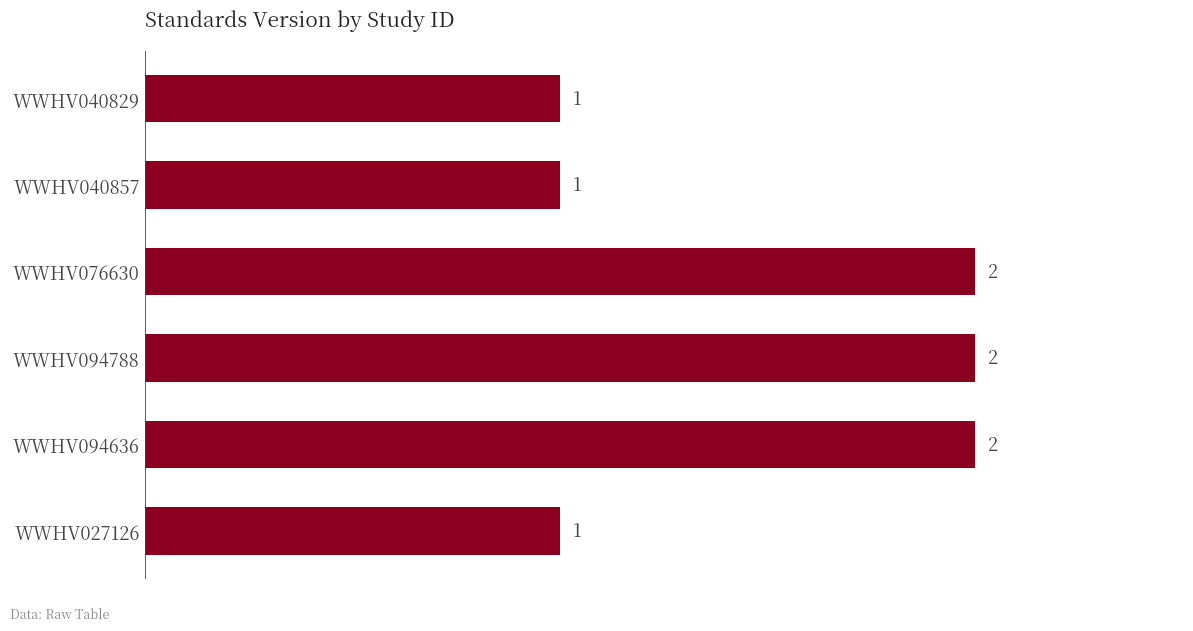

What is the minimum value shown in the chart?

1